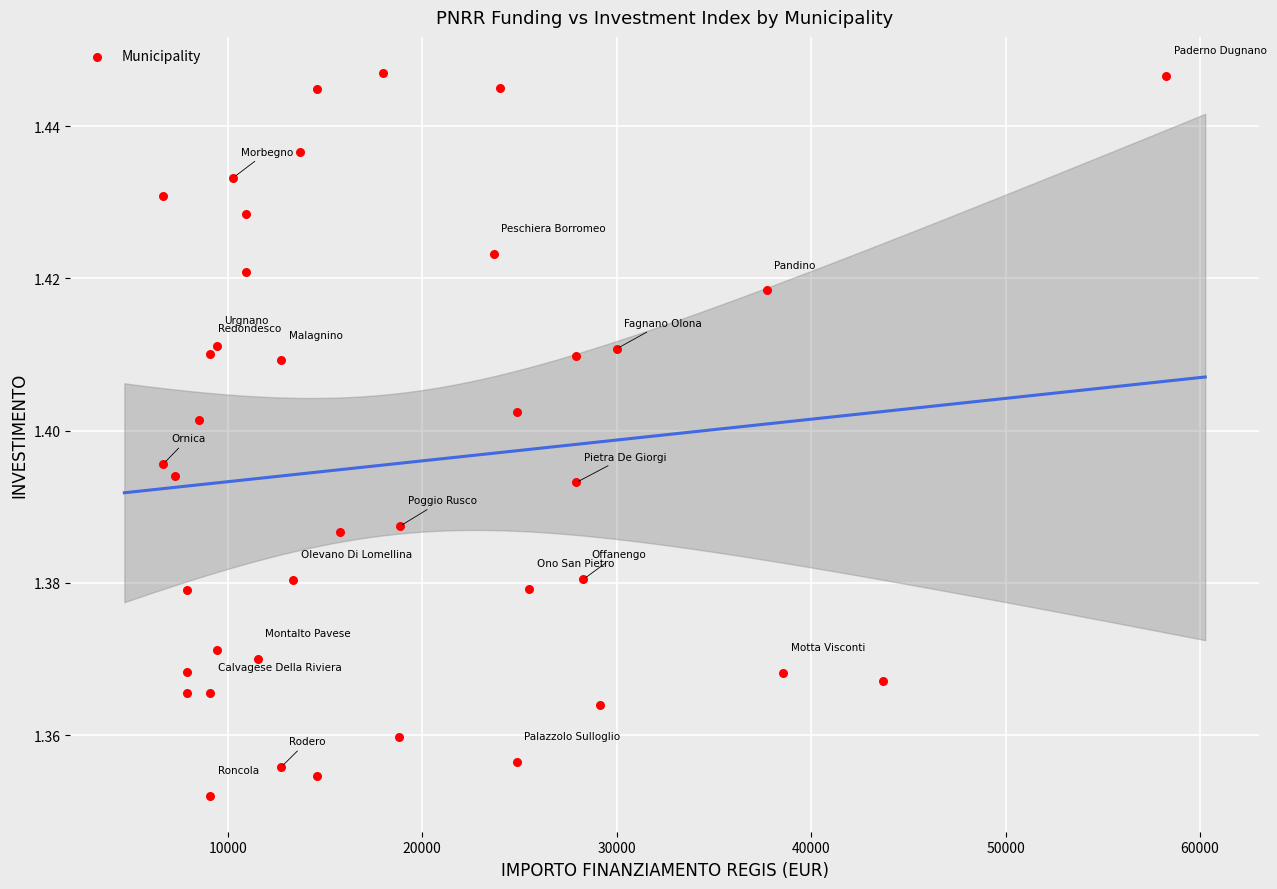

What is the range of X values (max minus min)?

51595.0